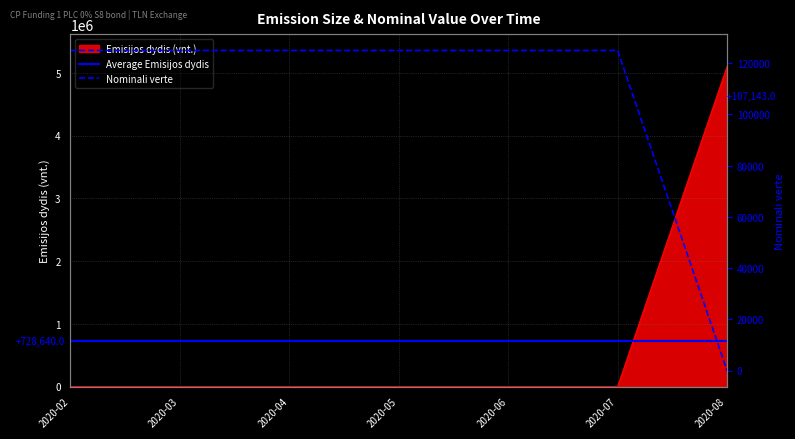

What is the average value of the Emisijos dydis (vnt.) series?

728640